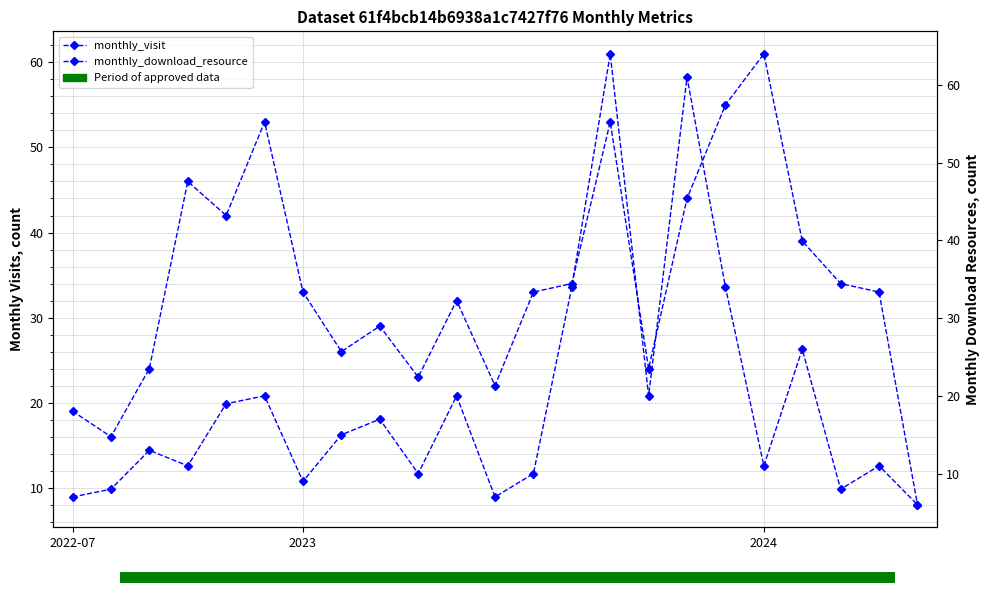

Which category has the highest value across all series?

14